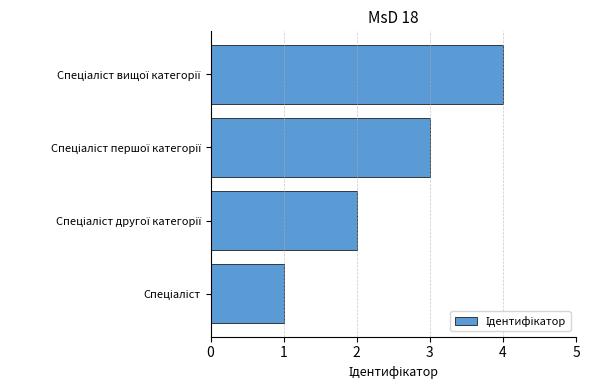

Count the number of data series in this chart.

1